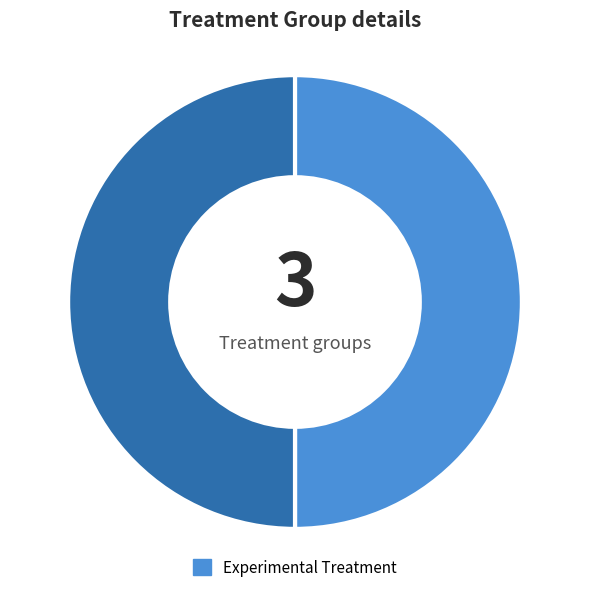

Is there a majority slice in this chart?

No